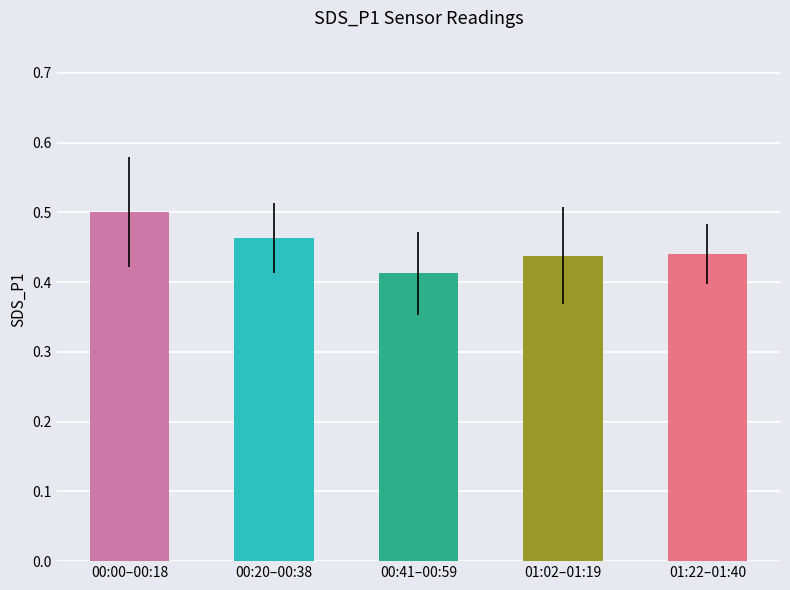

Are the bars horizontal?

No